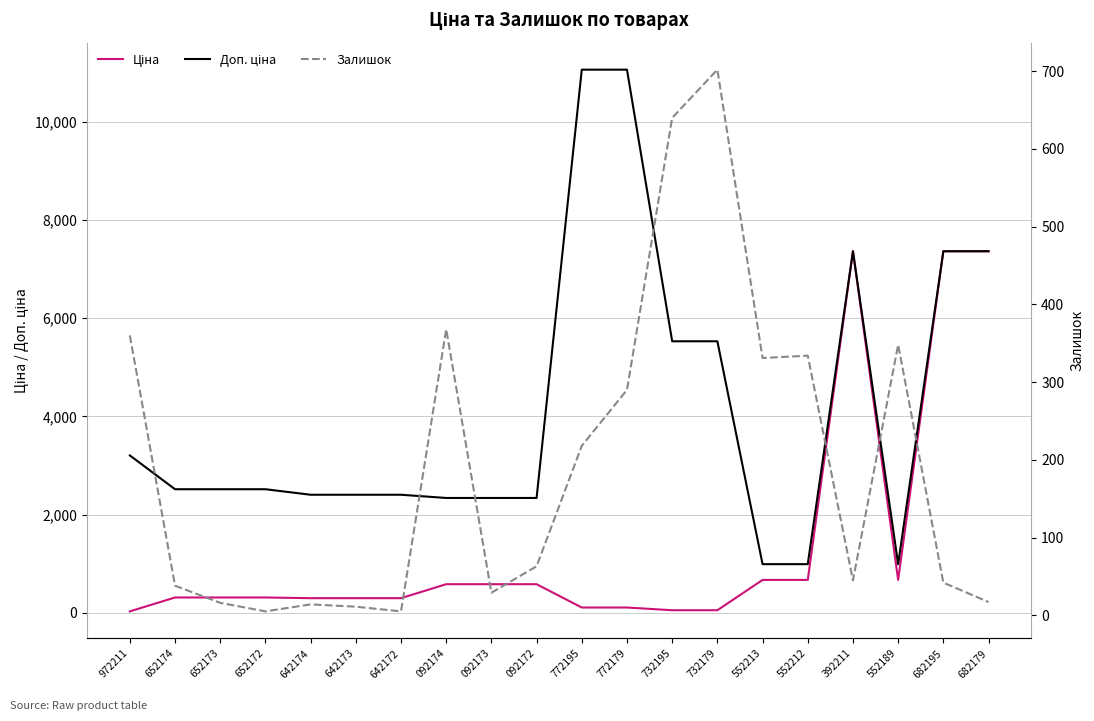

How many lines are shown in the chart?

3